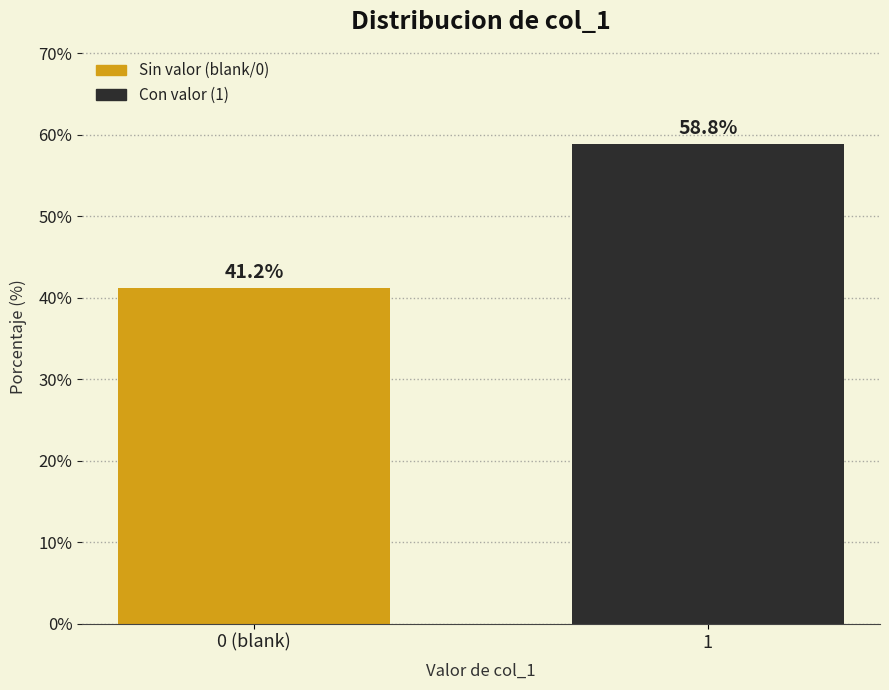

Reading left to right, list all the values displayed in this chart.

41.2	58.8